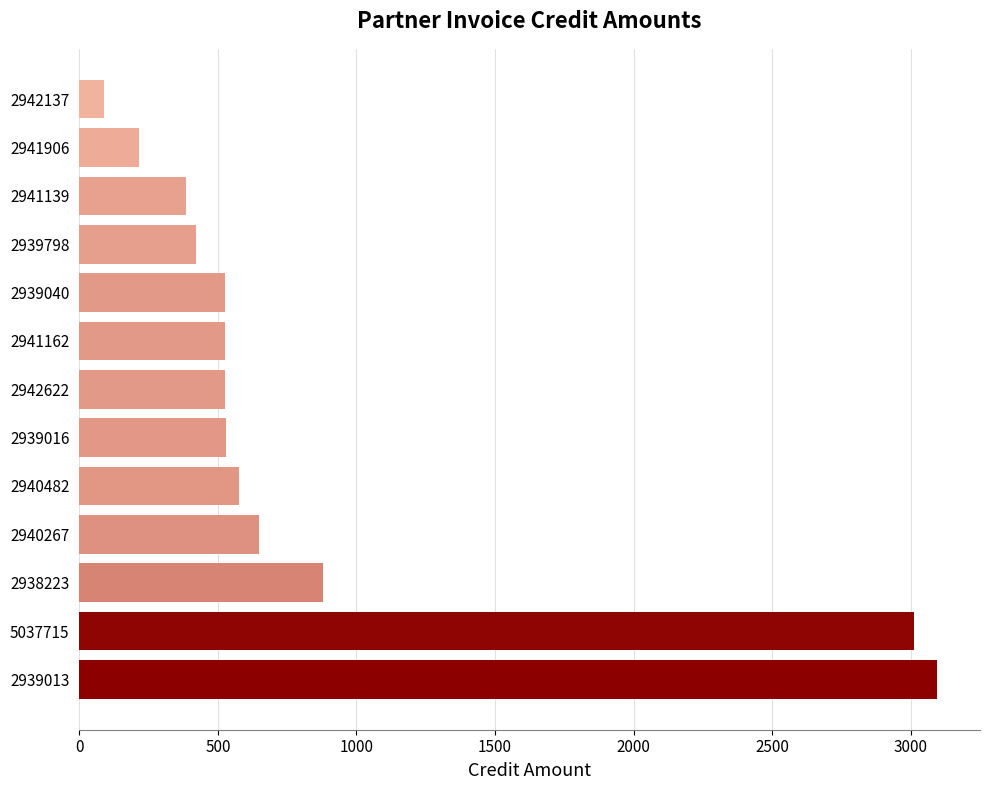

Which label corresponds to the smallest value in the chart?

2942137